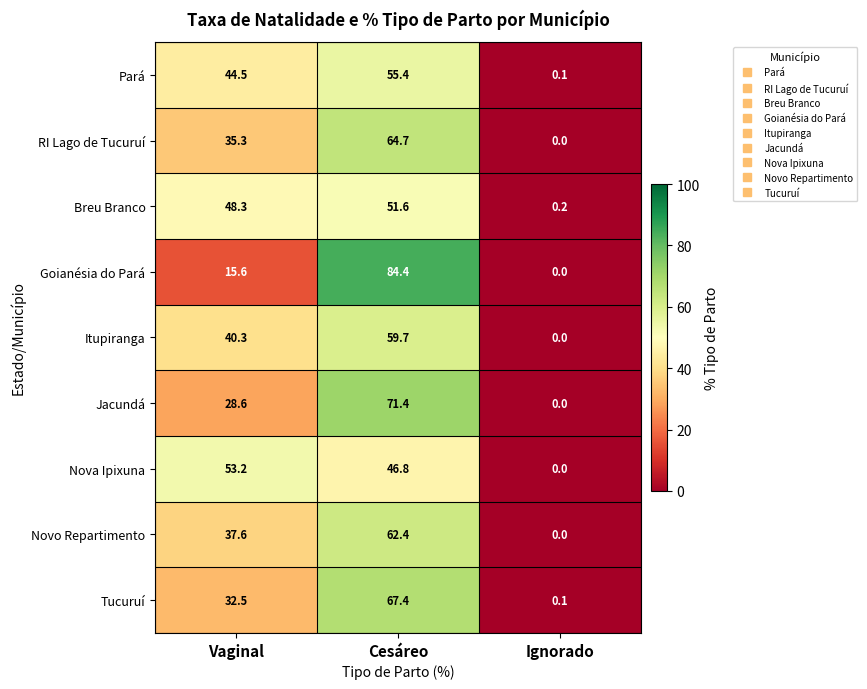

At which category is the sum across all series the highest?

Cesáreo